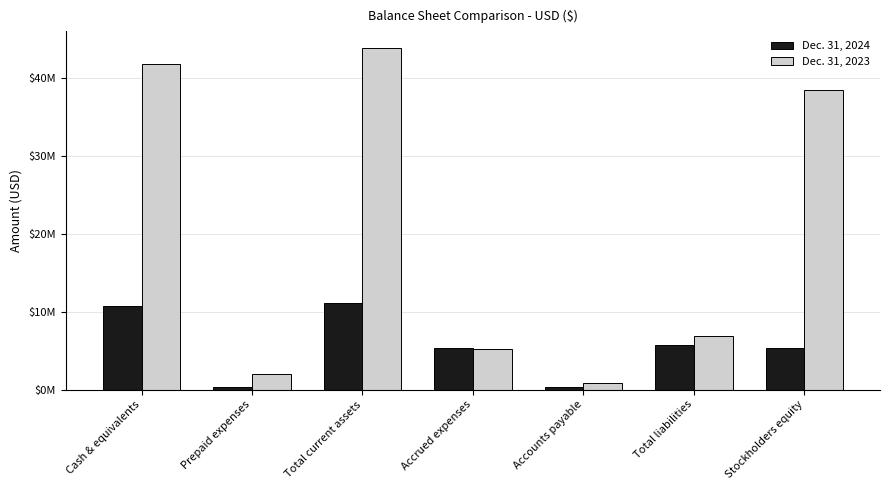

Is the value of Dec. 31, 2024 at Total current assets greater than the value of Dec. 31, 2023 at Accrued expenses?

Yes